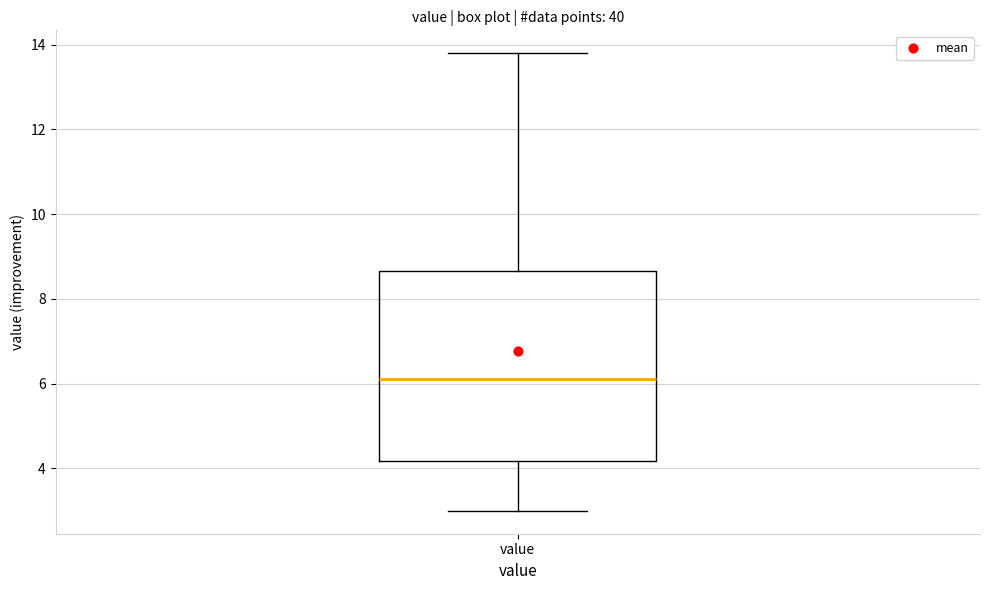

Transcribe this box plot: give where the median line is, the range the box spans, and where the two whiskers end, as read against the y-axis. The values are not printed on the chart, so give them approximately, as read against the axis.

median 6.2, box 4.2 to 8.6, whiskers 3.0 to 13.8